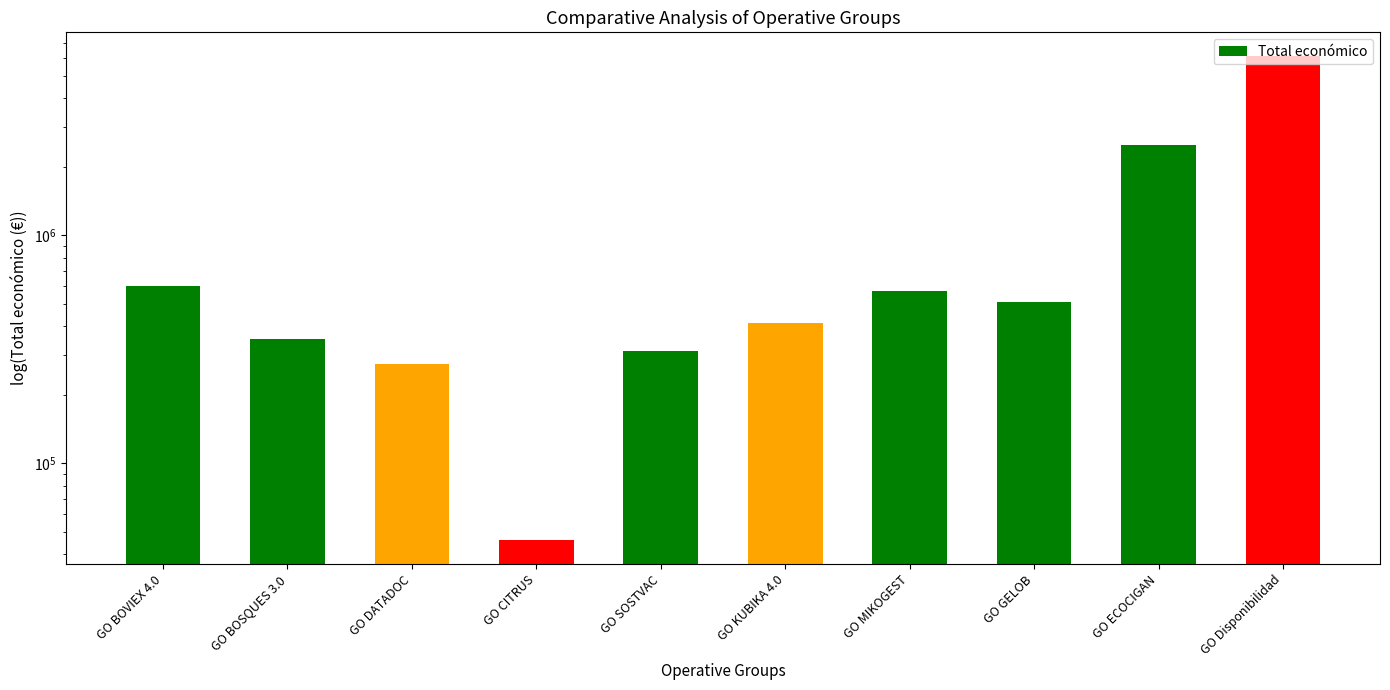

What position from the left is GO MIKOGEST?

7